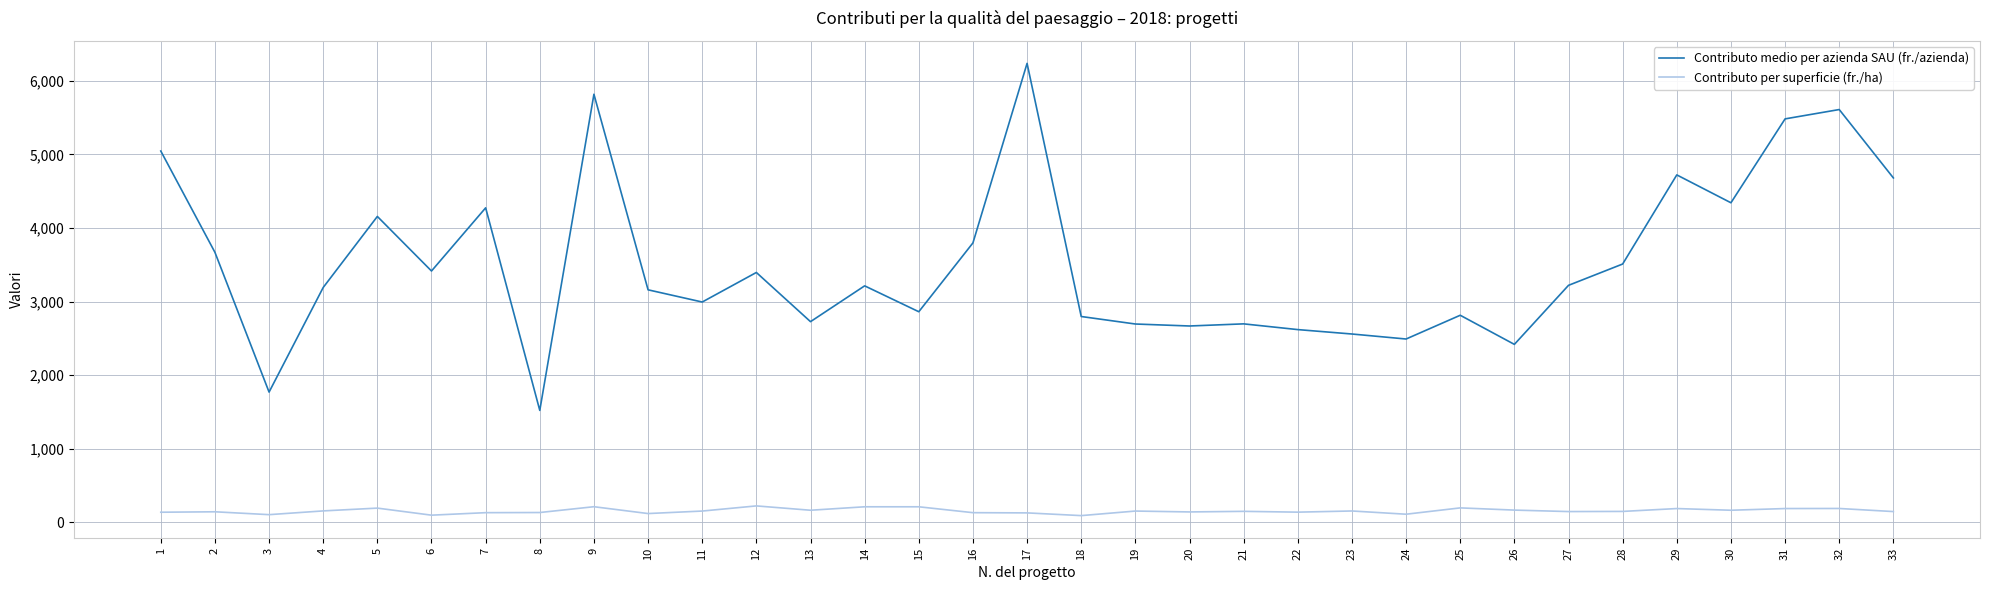

True or false: Contributo medio per azienda SAU (fr./azienda) has a value of 4718 at 28.

False